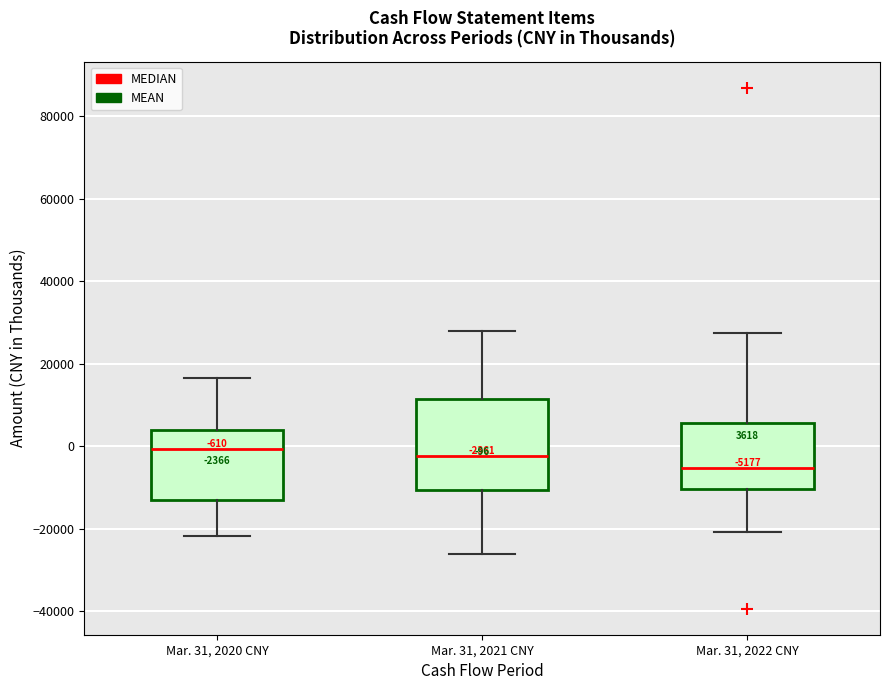

Which box's median line is the lowest?

Mar. 31, 2022 CNY